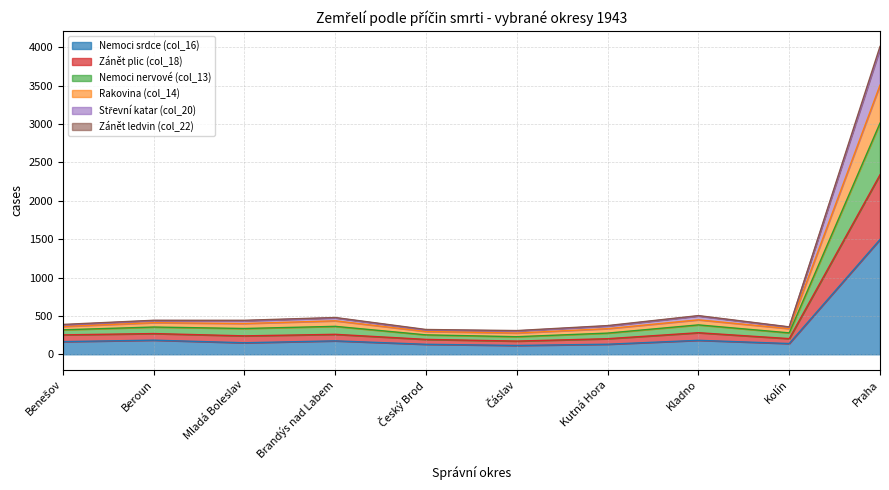

True or false: Rakovina (col_14) and Nemoci nervové (col_13) intersect in this chart.

False